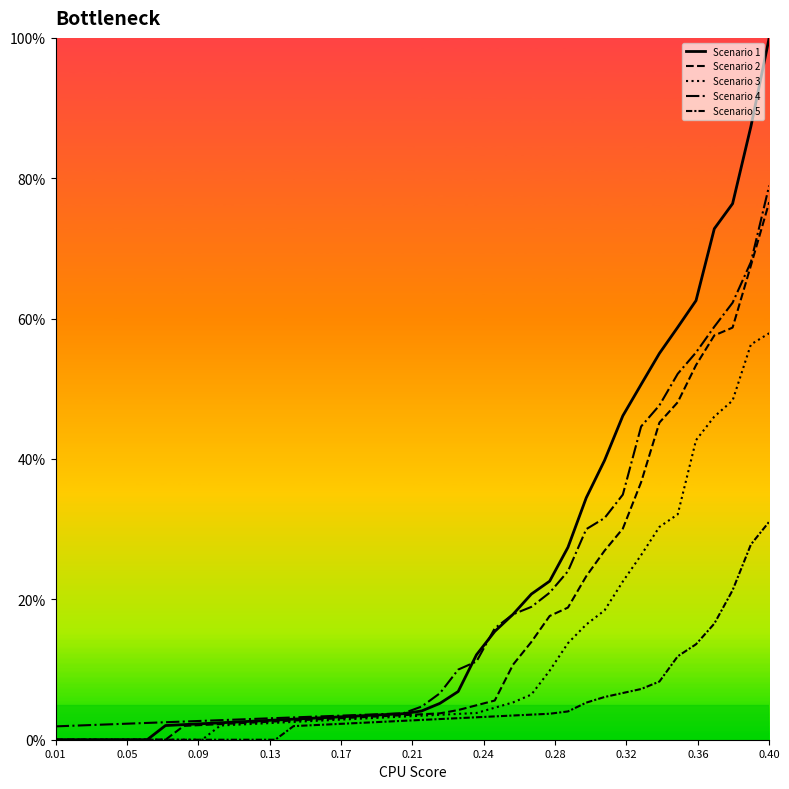

Reading left to right, list all the values displayed in this chart.

Scenario 1: 0.0	0.0	0.0	0.0	0.0	0.0	0.0	0.0	0.0	0.0	0.0	0.0	0.0	0.0	0.0	0.0	0.0	0.0	0.0	0.0	0.0	0.1	0.1	0.1	0.2	0.2	0.2	0.2	0.3	0.3	0.4	0.5	0.5	0.6	0.6	0.6	0.7	0.8	0.9	1.0
Scenario 2: 0.0	0.0	0.0	0.0	0.0	0.0	0.0	0.0	0.0	0.0	0.0	0.0	0.0	0.0	0.0	0.0	0.0	0.0	0.0	0.0	0.0	0.0	0.0	0.0	0.1	0.1	0.1	0.2	0.2	0.2	0.3	0.3	0.4	0.5	0.5	0.5	0.6	0.6	0.7	0.8
Scenario 3: 0.0	0.0	0.0	0.0	0.0	0.0	0.0	0.0	0.0	0.0	0.0	0.0	0.0	0.0	0.0	0.0	0.0	0.0	0.0	0.0	0.0	0.0	0.0	0.0	0.0	0.1	0.1	0.1	0.1	0.2	0.2	0.2	0.3	0.3	0.3	0.4	0.5	0.5	0.6	0.6
Scenario 4: 0.0	0.0	0.0	0.0	0.0	0.0	0.0	0.0	0.0	0.0	0.0	0.0	0.0	0.0	0.0	0.0	0.0	0.0	0.0	0.0	0.0	0.1	0.1	0.1	0.2	0.2	0.2	0.2	0.2	0.3	0.3	0.3	0.4	0.5	0.5	0.6	0.6	0.6	0.7	0.8
Scenario 5: 0.0	0.0	0.0	0.0	0.0	0.0	0.0	0.0	0.0	0.0	0.0	0.0	0.0	0.0	0.0	0.0	0.0	0.0	0.0	0.0	0.0	0.0	0.0	0.0	0.0	0.0	0.0	0.0	0.0	0.1	0.1	0.1	0.1	0.1	0.1	0.1	0.2	0.2	0.3	0.3